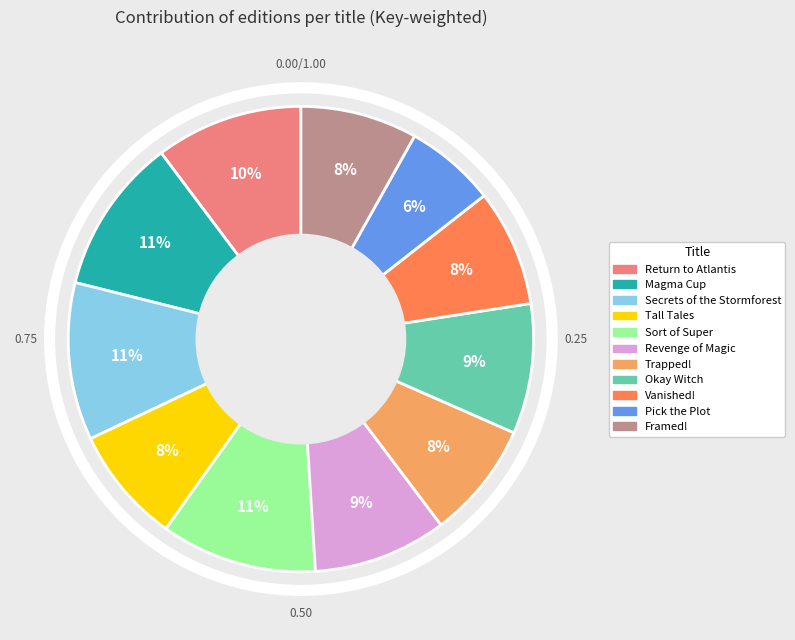

Approximately how many times larger is the value at Pick the Plot compared to Tall Tales?

0.8